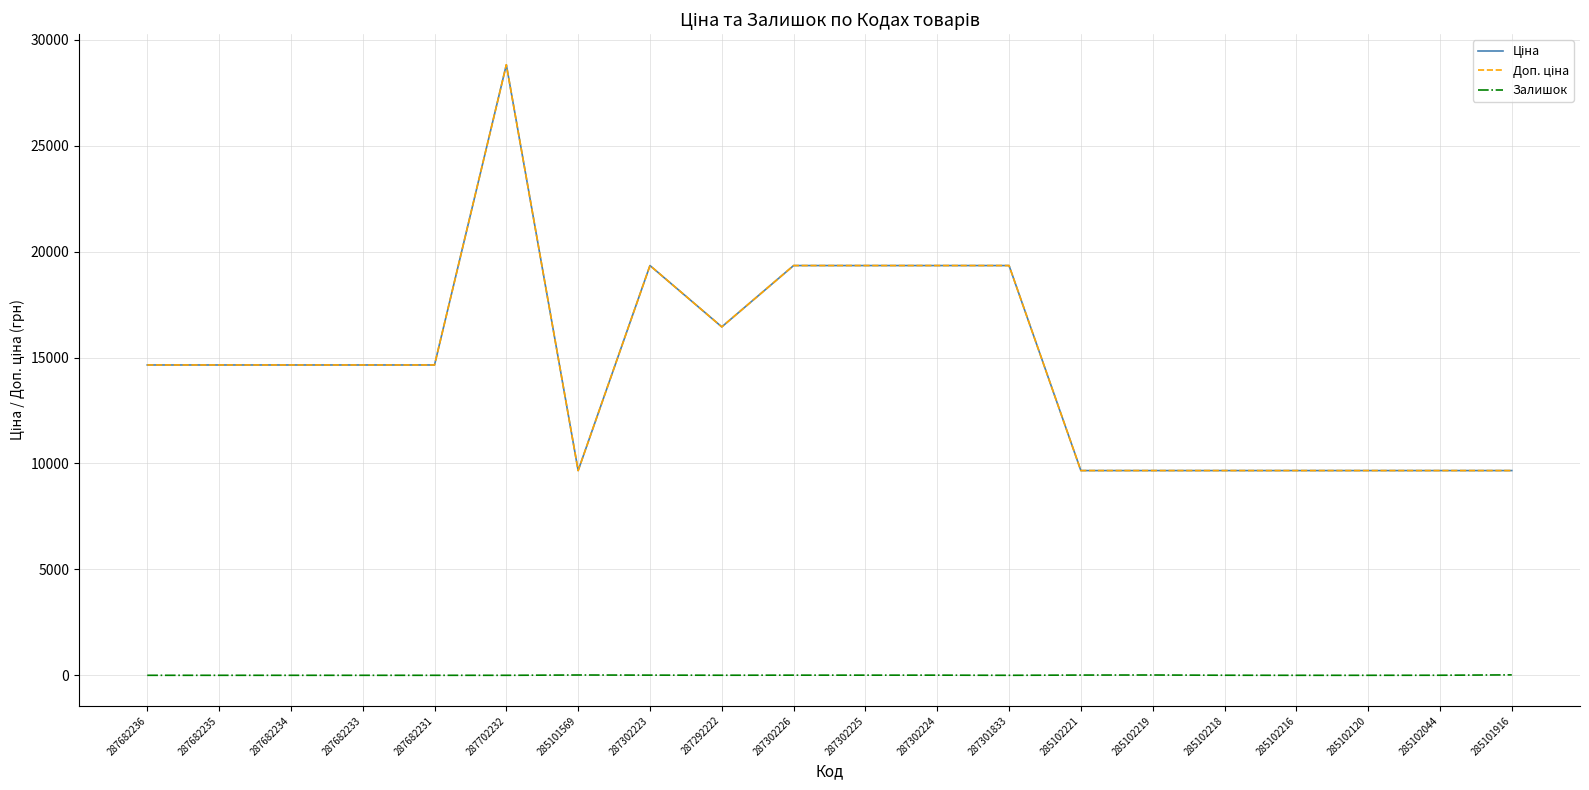

What position from the left is 285102120?

18